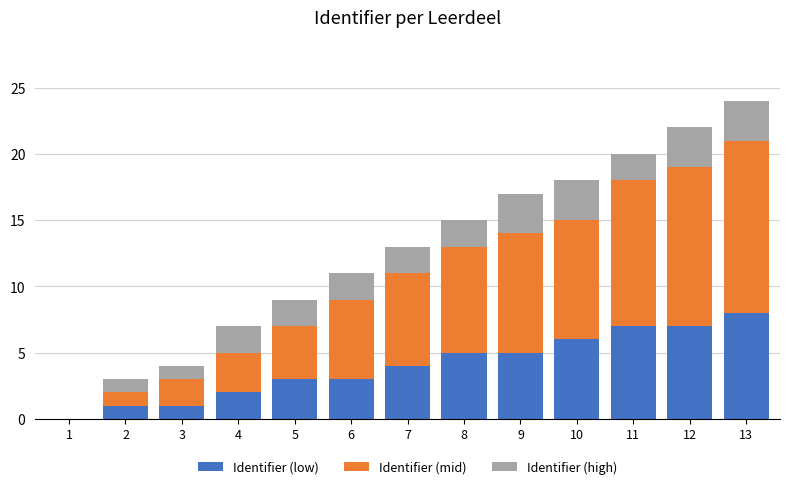

The value of Identifier (low) at 7 is 4. True or false?

True